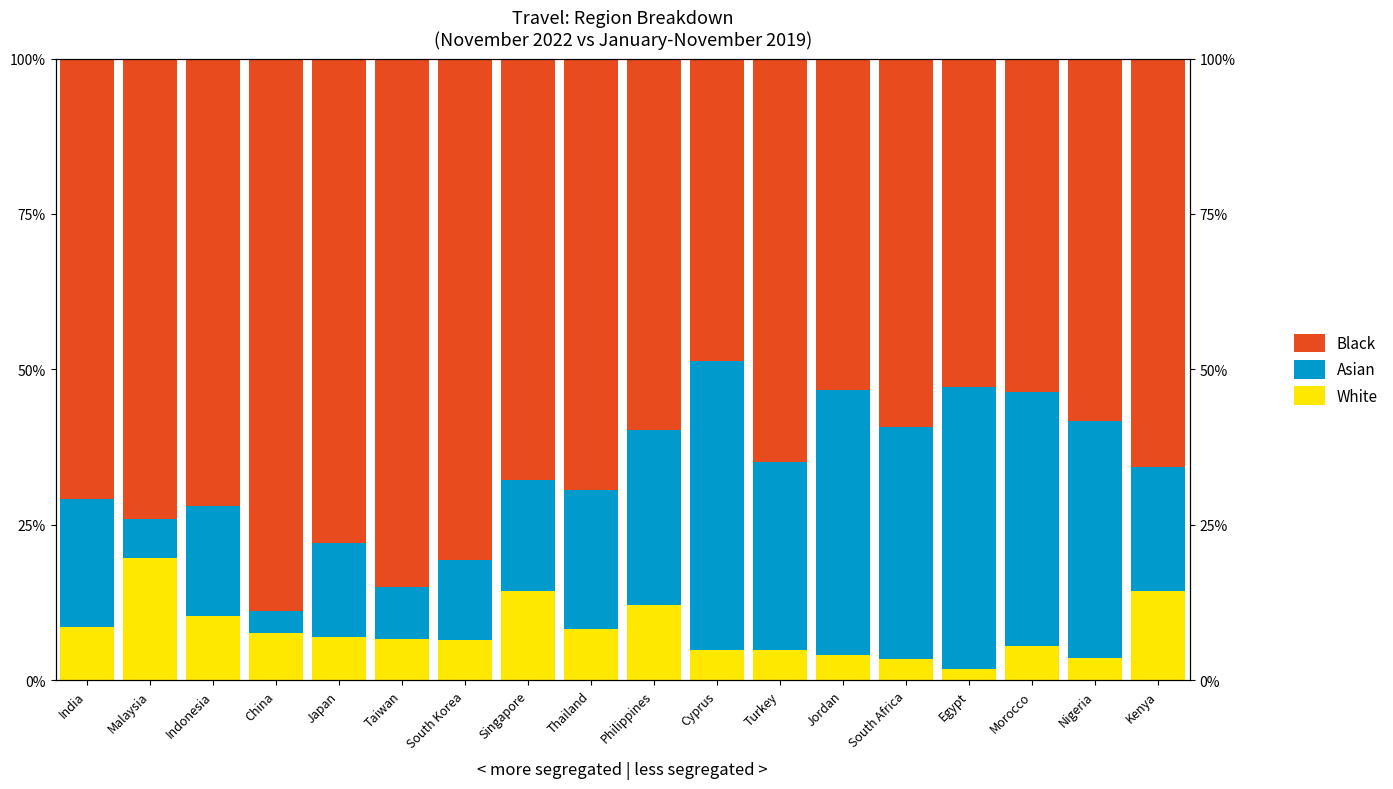

What is the value of the White bar at the 7th from the left?

6.4